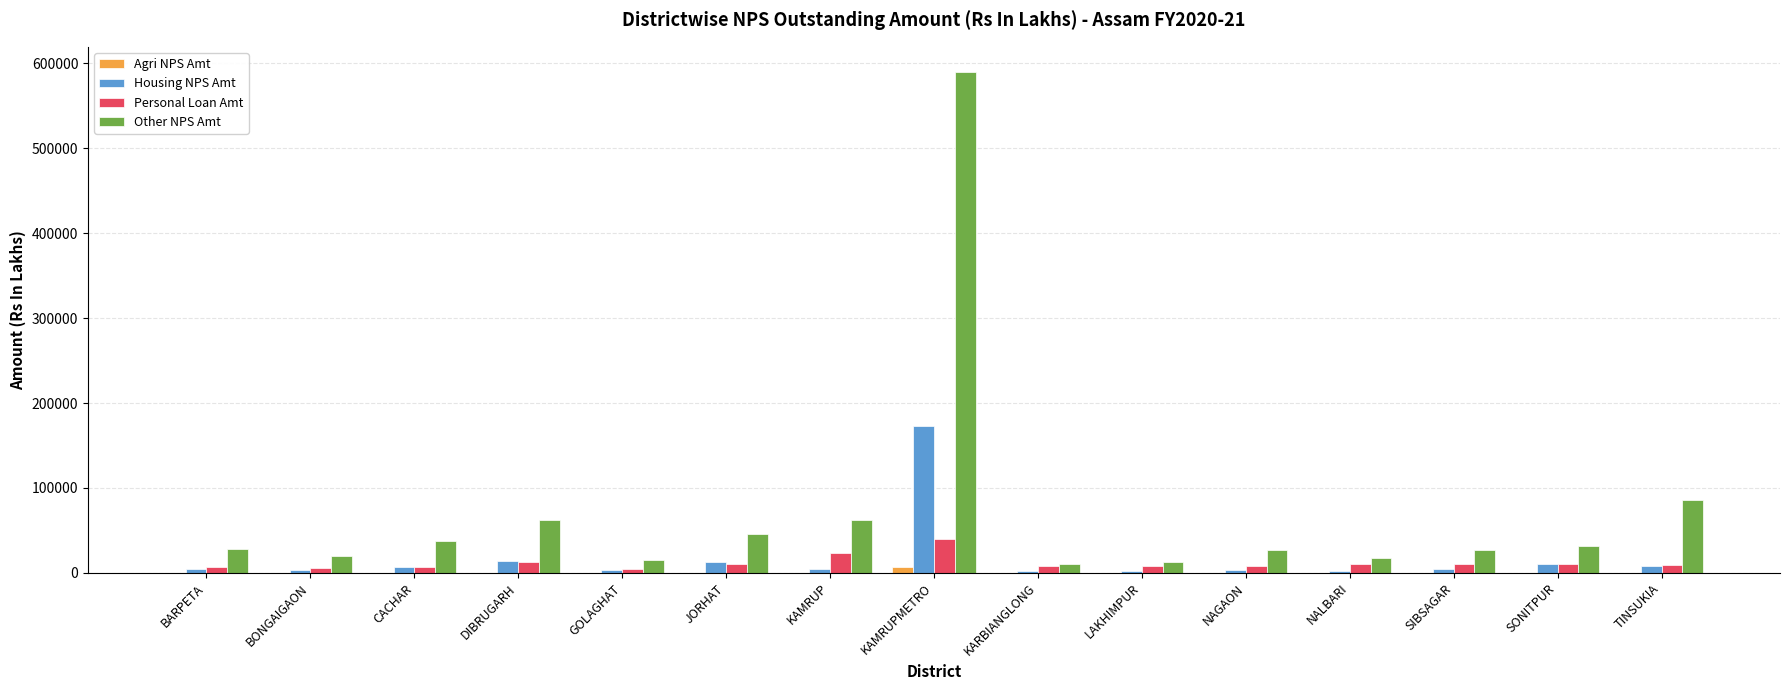

Is it true that Agri NPS Amt equals 6.0 at CACHAR?

True